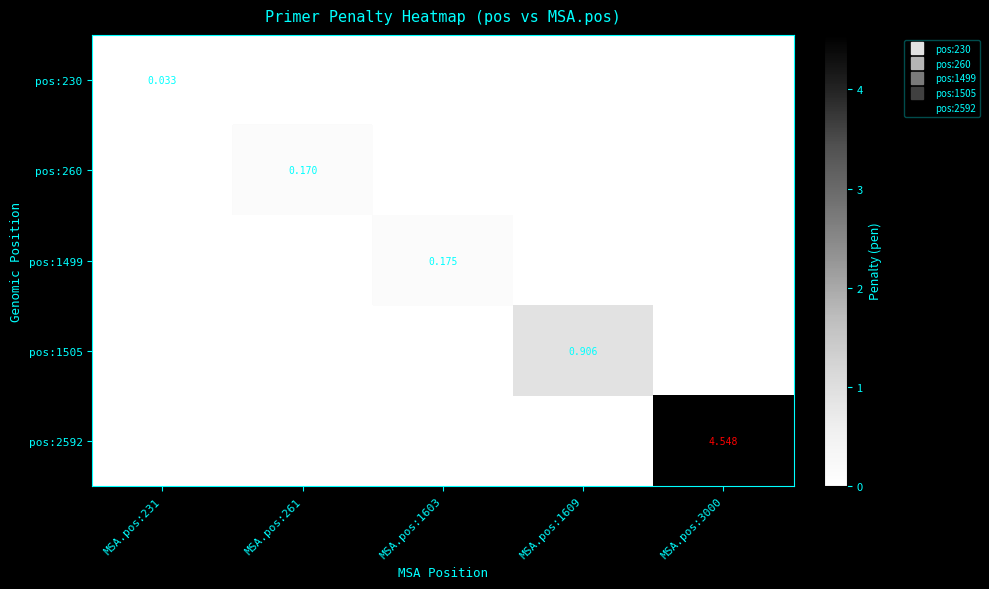

What is the difference between the pos:260 values at MSA.pos:1603 and MSA.pos:261?

0.2